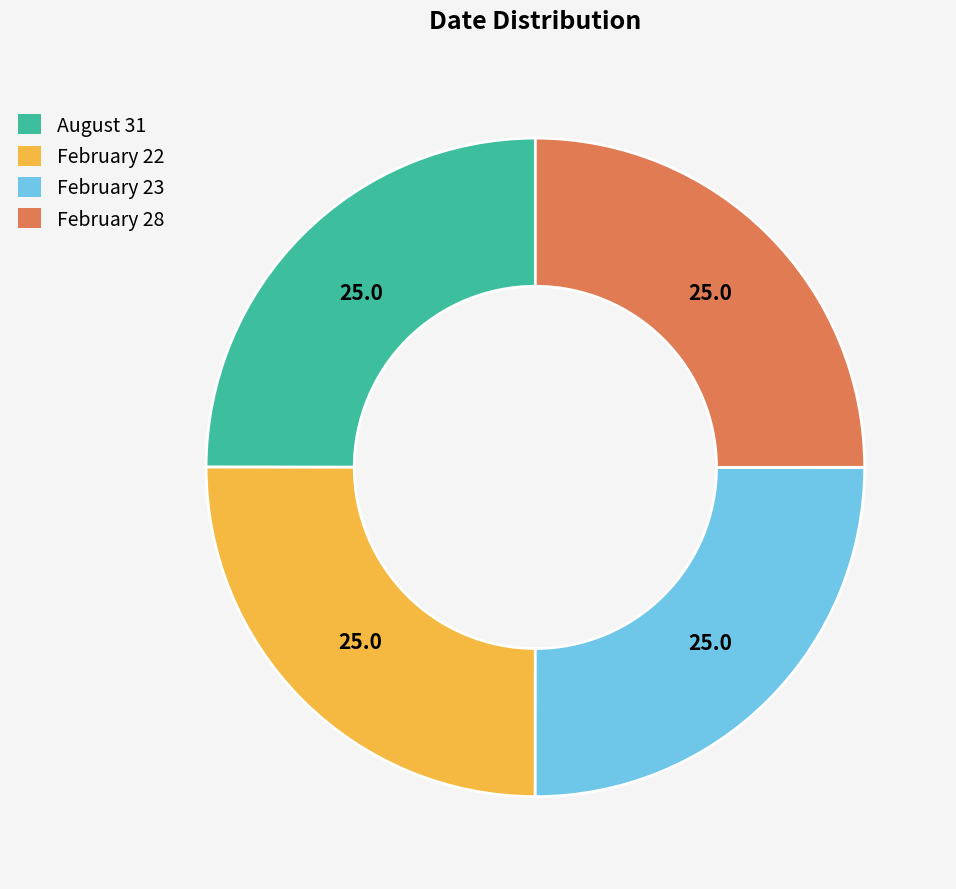

Count the number of slices in the pie.

4